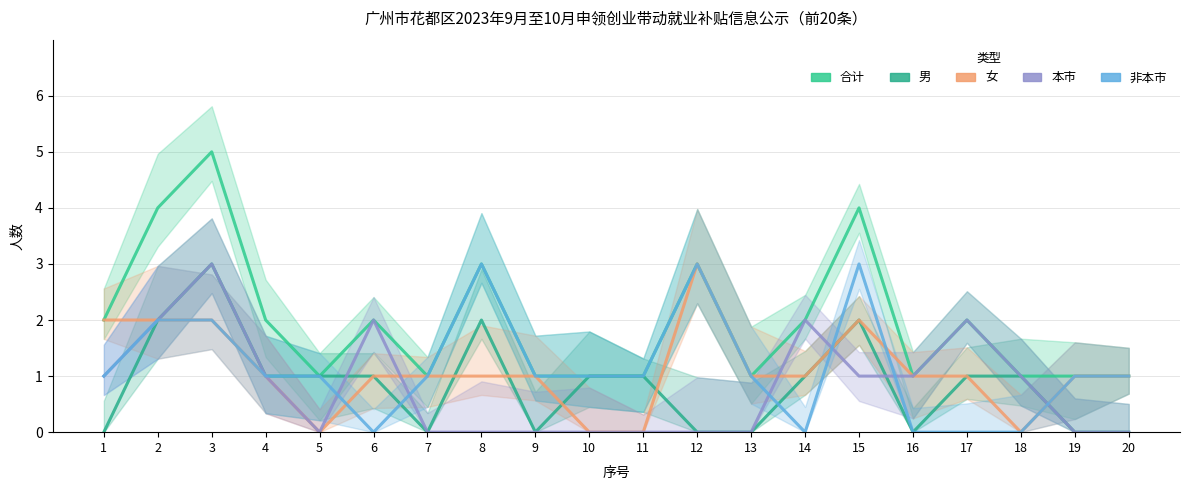

Reading right to left, what are all the values shown in this chart?

合计: 1	1	1	2	1	4	2	1	3	1	1	1	3	1	2	1	2	5	4	2
男: 0	0	1	1	0	2	1	0	0	1	1	0	2	0	1	1	1	3	2	0
女: 1	1	0	1	1	2	1	1	3	0	0	1	1	1	1	0	1	2	2	2
本市: 0	0	1	2	1	1	2	0	0	0	0	0	0	0	2	0	1	3	2	1
非本市: 1	1	0	0	0	3	0	1	3	1	1	1	3	1	0	1	1	2	2	1